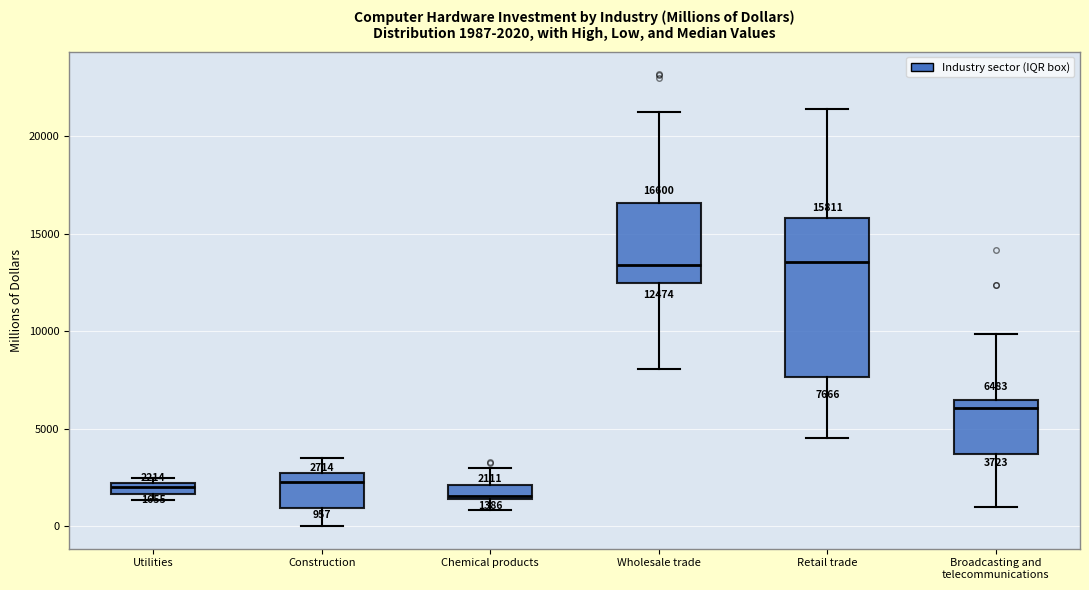

Comparing the boxes themselves (not the whiskers), which one is the tallest?

Retail trade